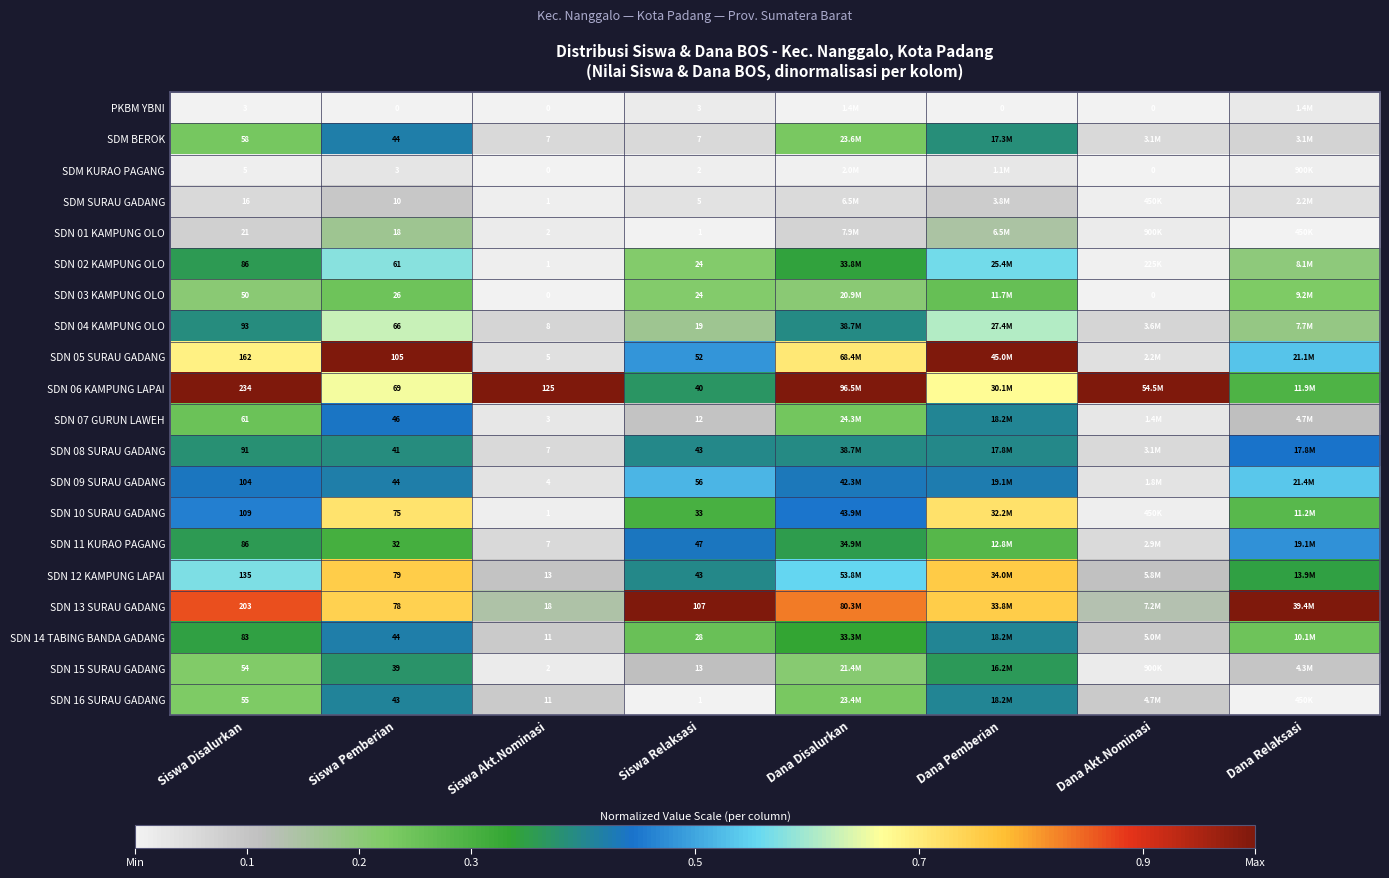

Is the value of SDN 04 KAMPUNG OLO at Siswa Akt.Nominasi greater than the value of SDN 08 SURAU GADANG at Siswa Pemberian?

No